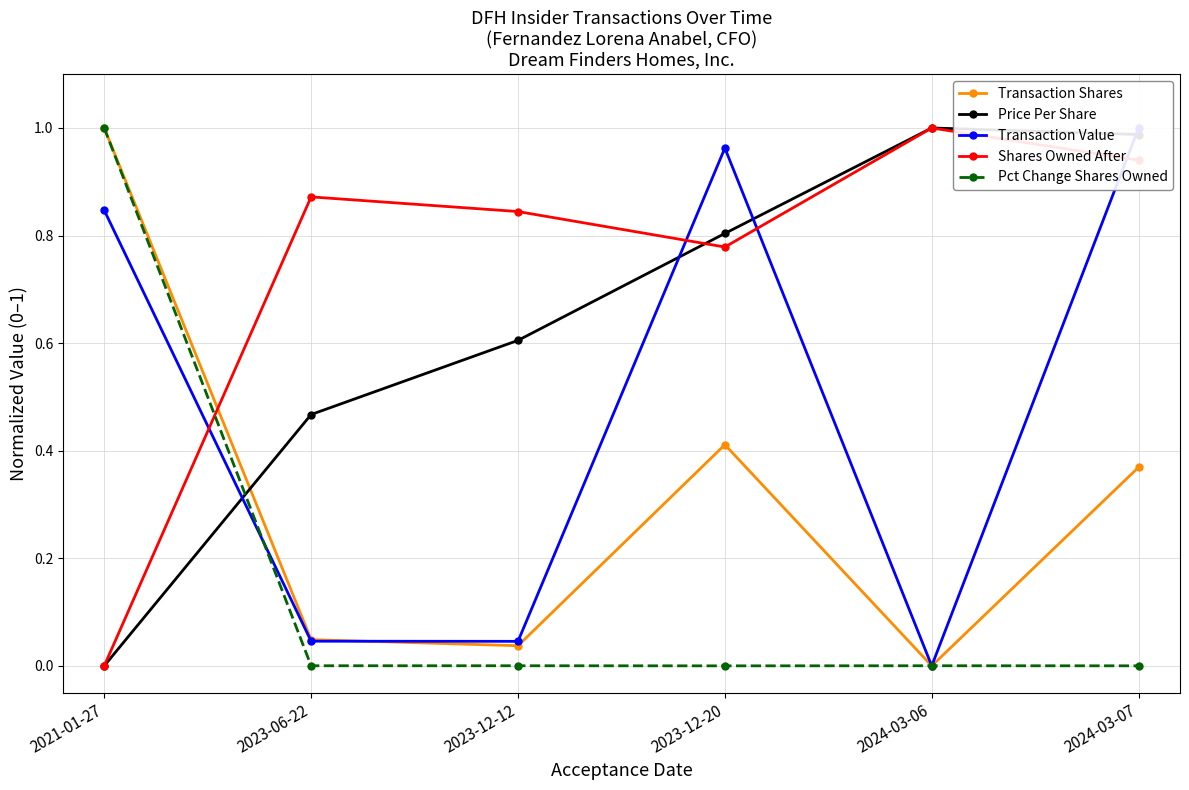

List the labels in order of Pct Change Shares Owned value, largest first.

2021-01-27, 2023-06-22, 2023-12-12, 2024-03-06, 2024-03-07, 2023-12-20